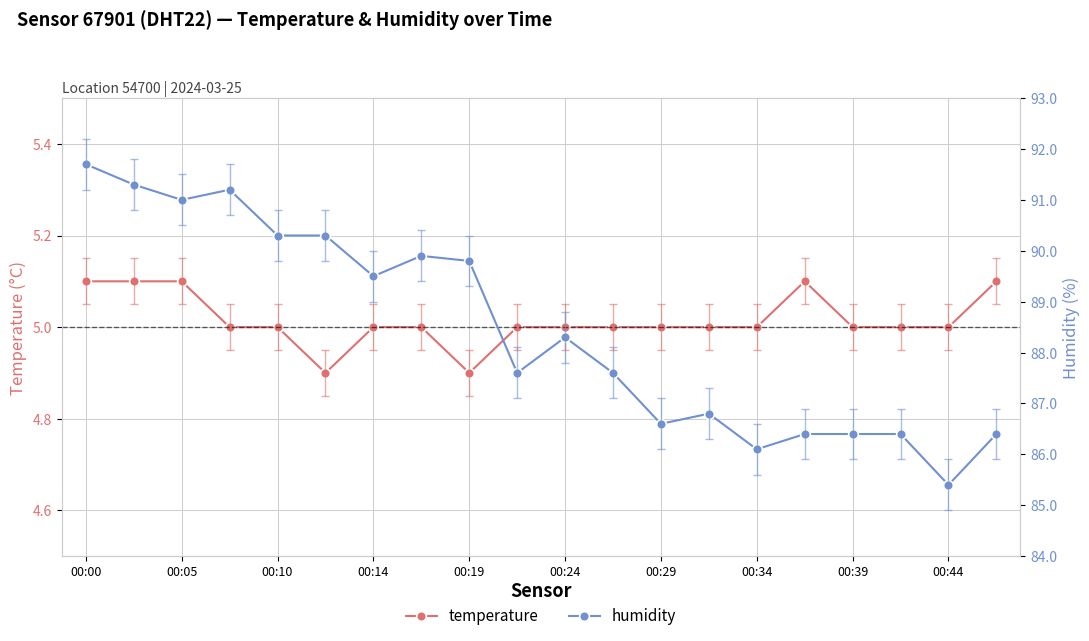

Where does the humidity series first go above 88?

00:00